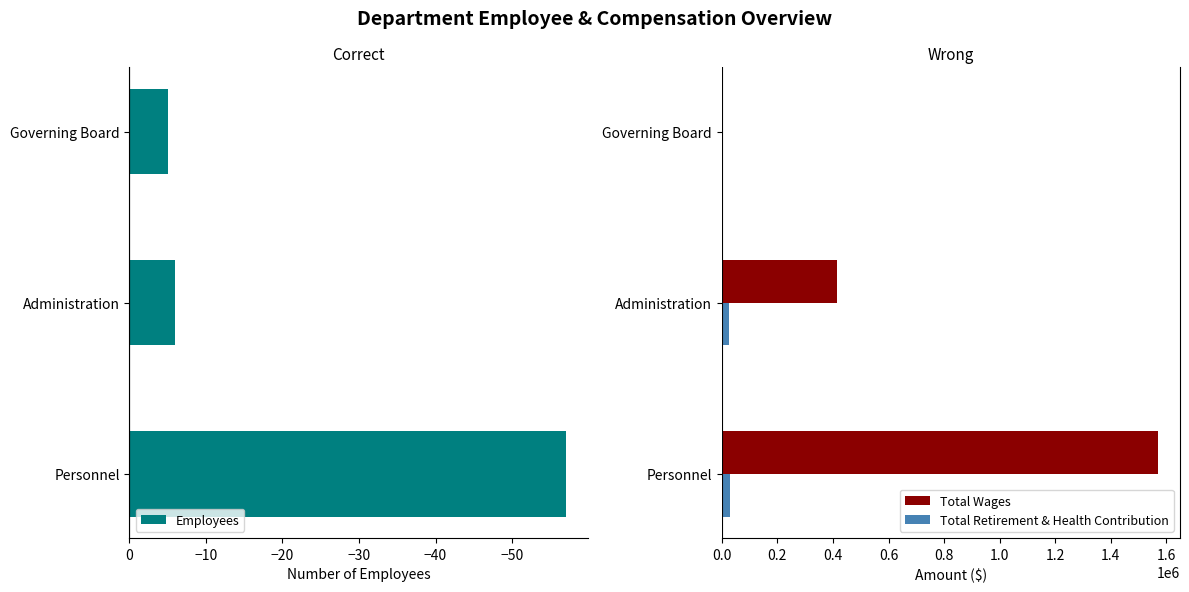

Which series has the widest spread of values?

Total Wages